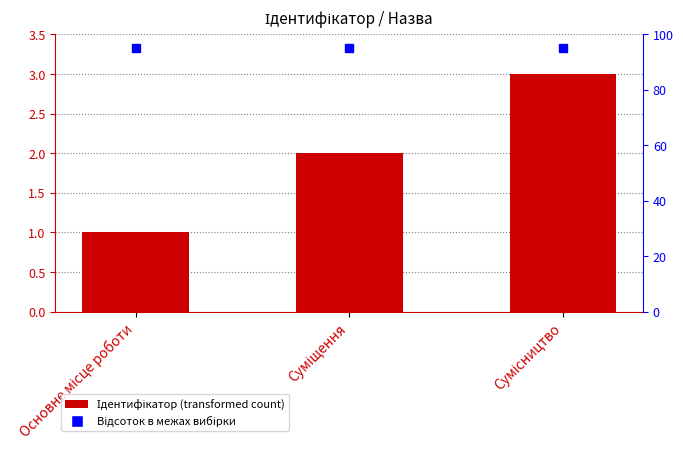

True or false: the data shows 2 at Основне місце роботи.

False